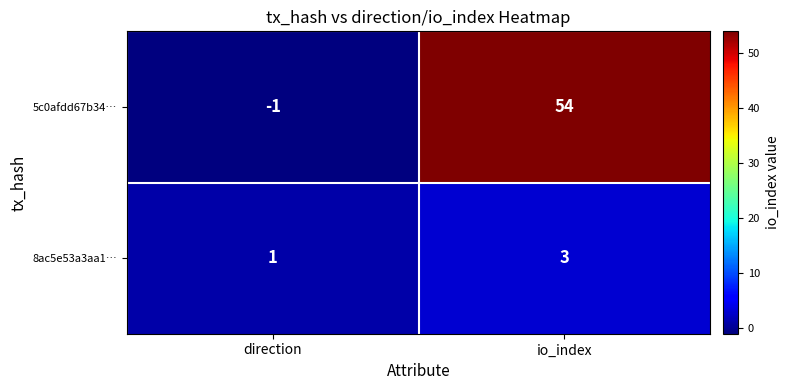

At which category does the chart reach its minimum across all series?

direction